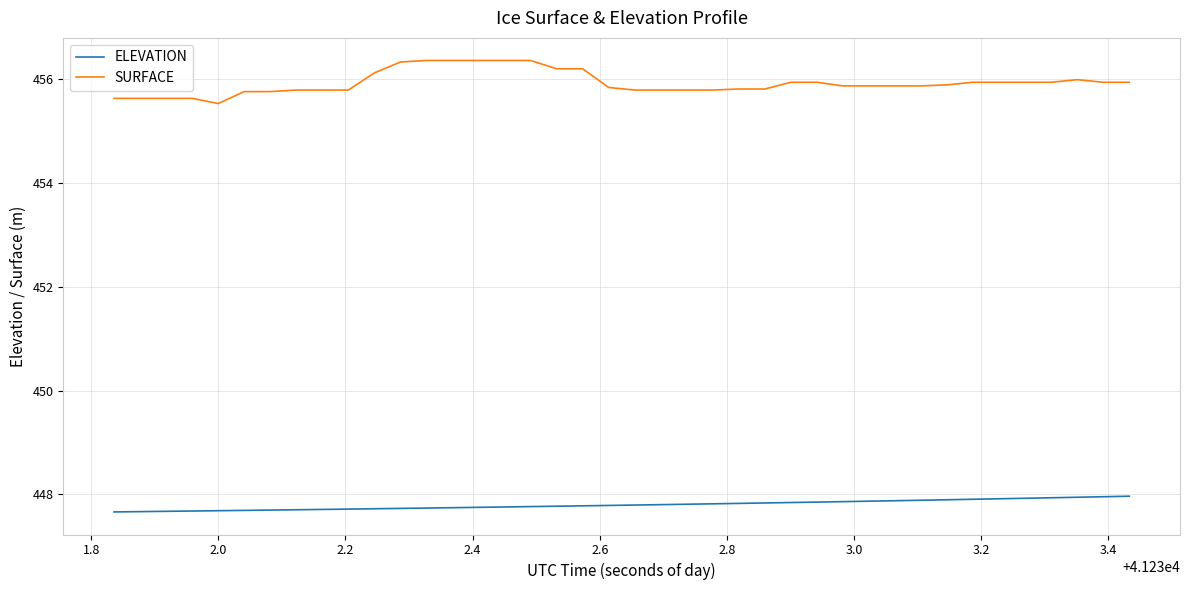

Count the number of data series in this chart.

2